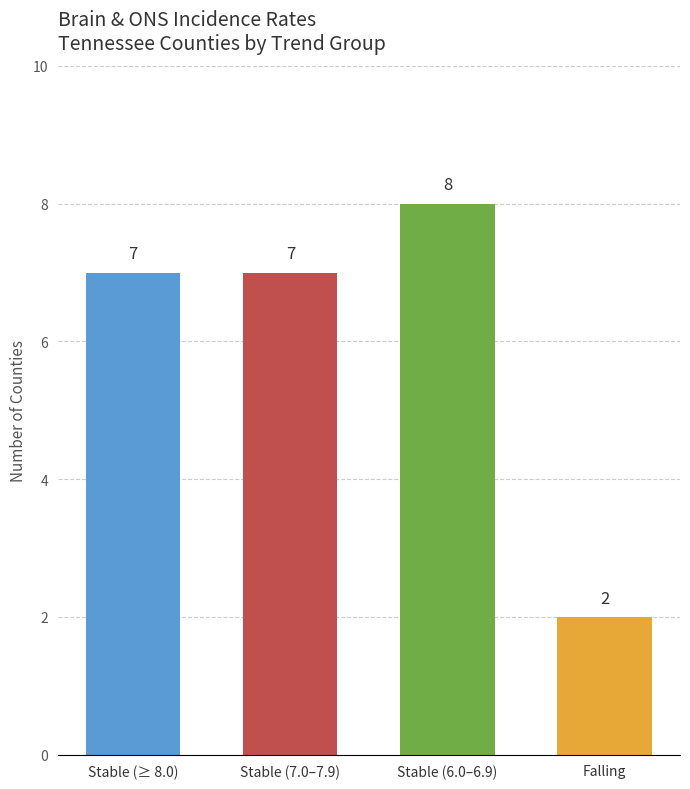

What is the change in value from Stable (7.0–7.9) to Stable (6.0–6.9)?

+1